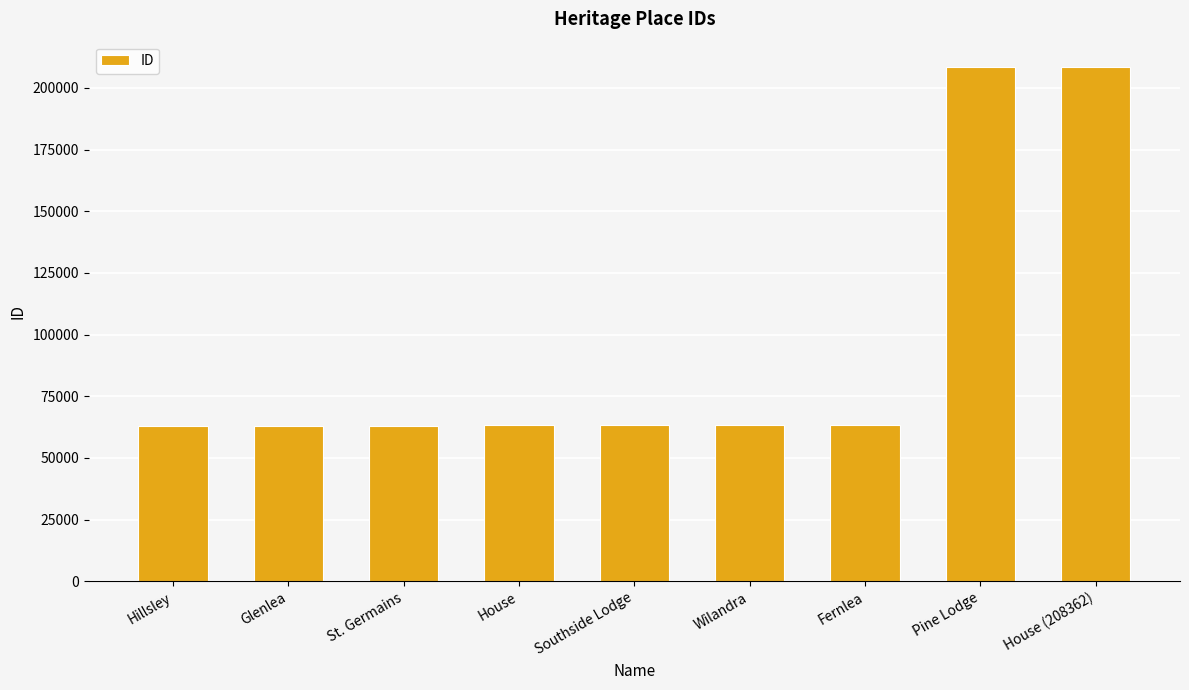

What is the sum of all values?

858430